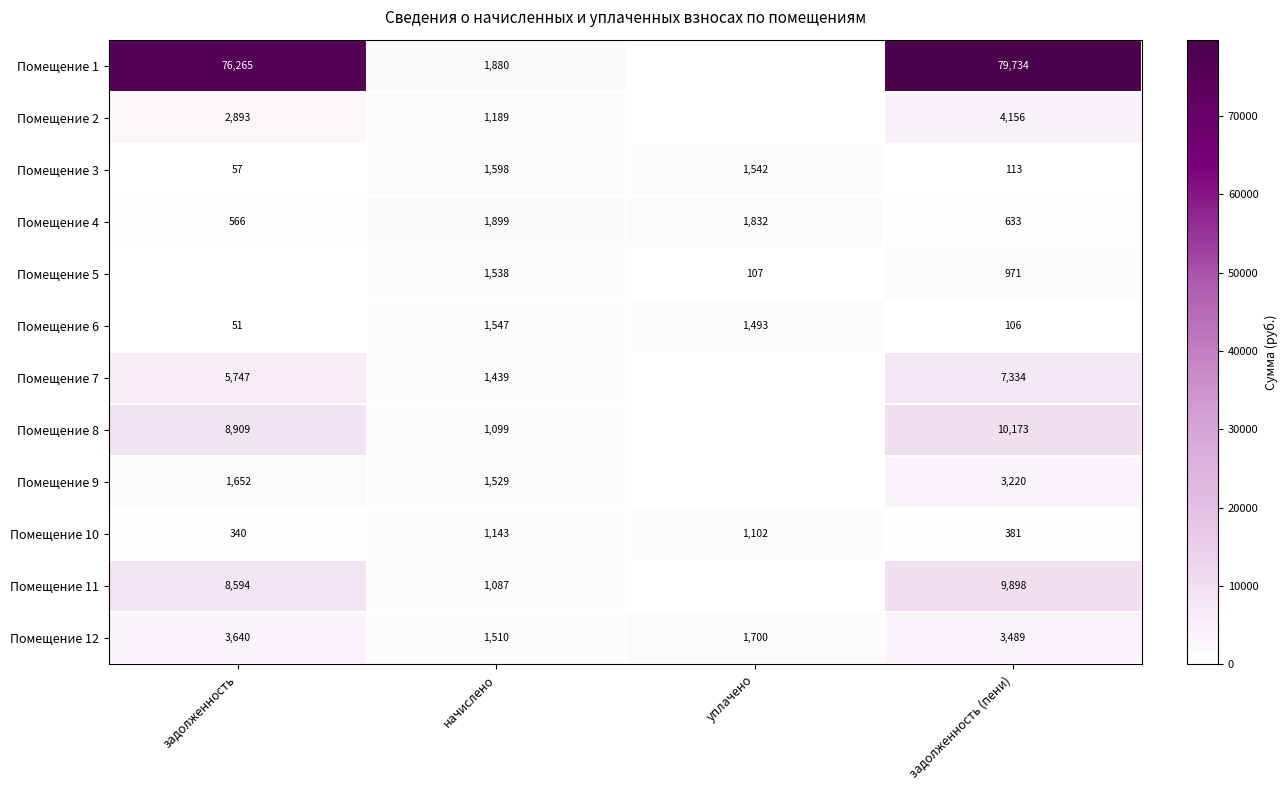

What is the sum of the Помещение 12 values at уплачено and задолженность (пени)?

5189